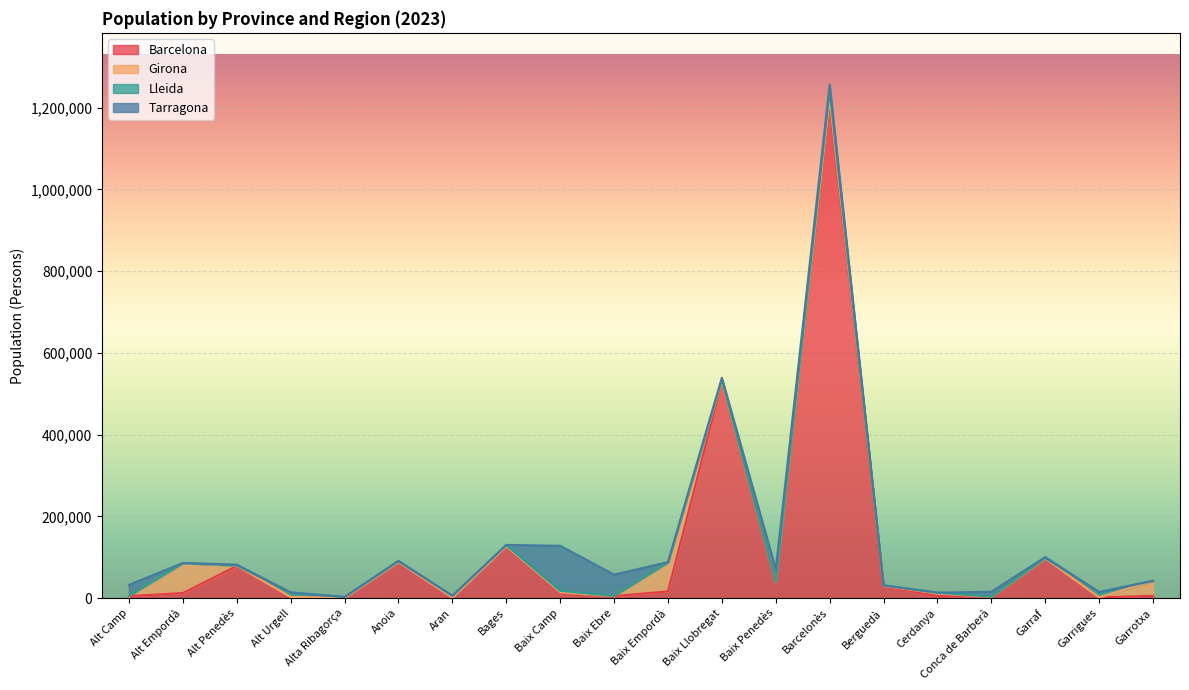

True or false: Girona and Lleida cross at least once.

True